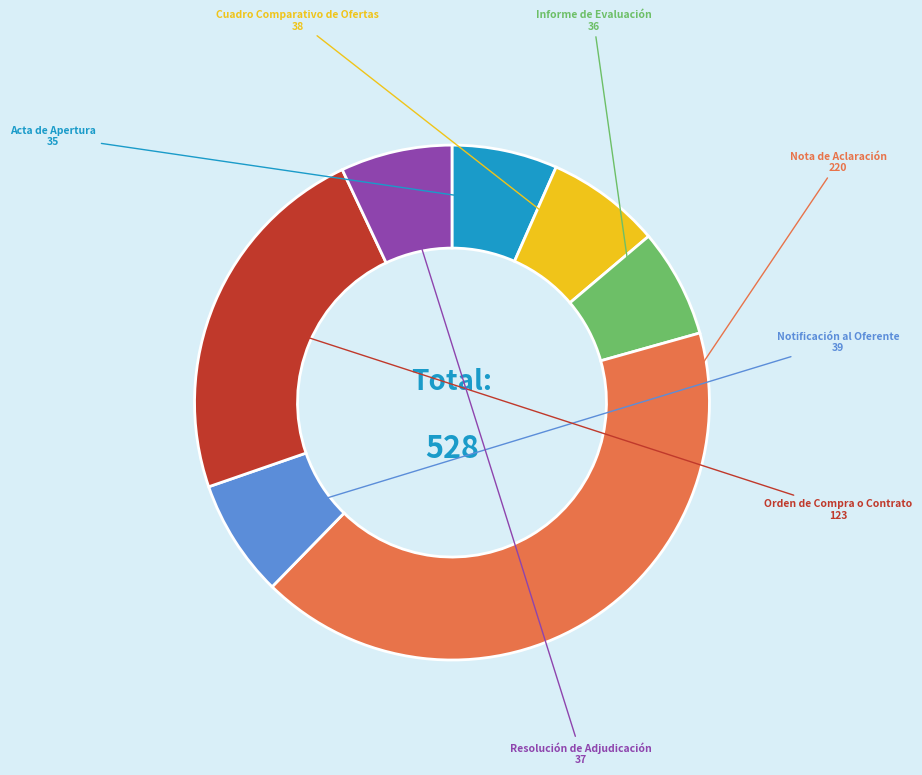

Is there a majority slice in this chart?

No